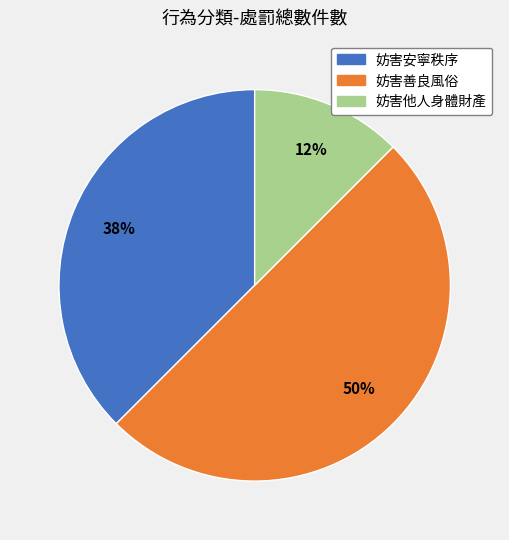

The 妨害他人身體財產 slice represents 12% of the pie. True or false?

True